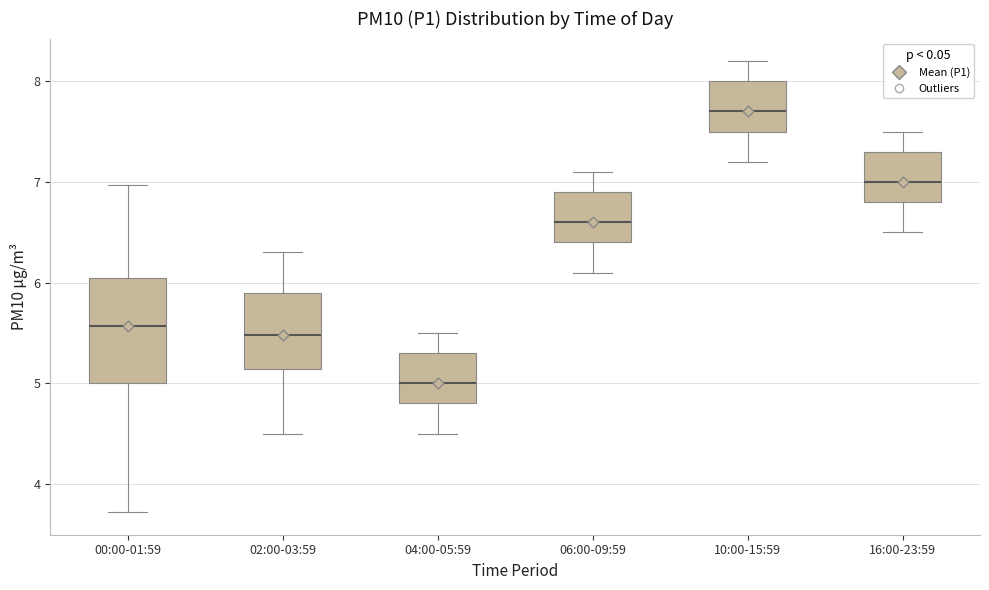

Reading left to right, read every box against the y-axis: the position of its median line, the range the box covers, and the ends of its whiskers. The values are not printed on the chart, so give them approximately, as read against the axis.

00:00-01:59: median 5.6, box 5.0 to 6.0, whiskers 3.7 to 7.0
02:00-03:59: median 5.5, box 5.1 to 5.9, whiskers 4.5 to 6.3
04:00-05:59: median 5.0, box 4.8 to 5.3, whiskers 4.5 to 5.5
06:00-09:59: median 6.6, box 6.4 to 6.9, whiskers 6.1 to 7.1
10:00-15:59: median 7.7, box 7.5 to 8.0, whiskers 7.2 to 8.2
16:00-23:59: median 7.0, box 6.8 to 7.3, whiskers 6.5 to 7.5